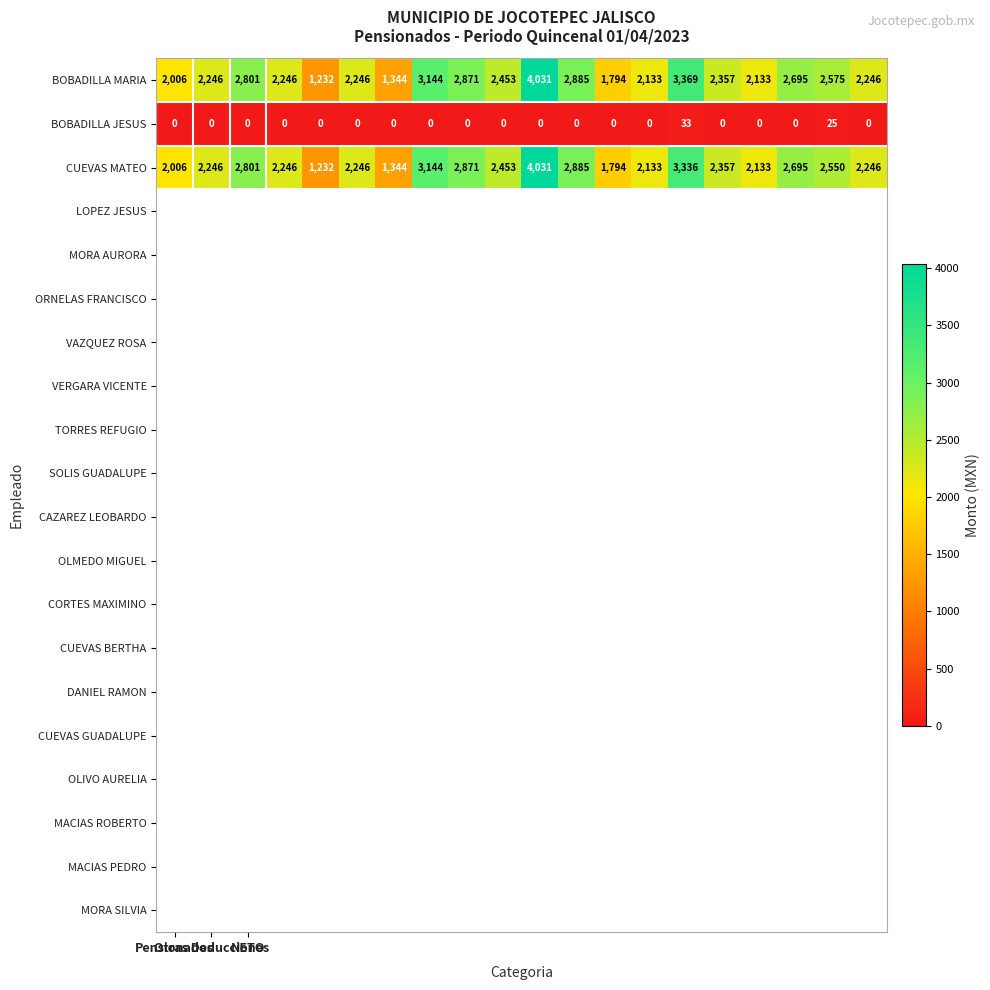

What is the maximum value shown in the chart?

4031